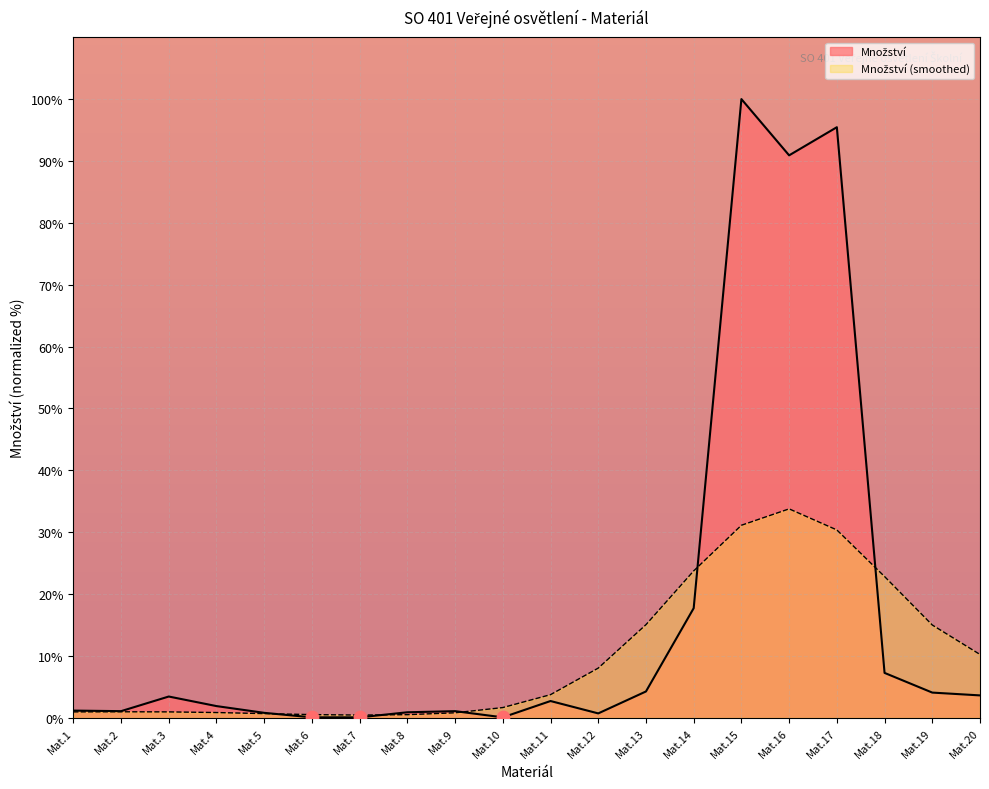

What is the change in value from Mat.5 to Mat.19?

+3.3